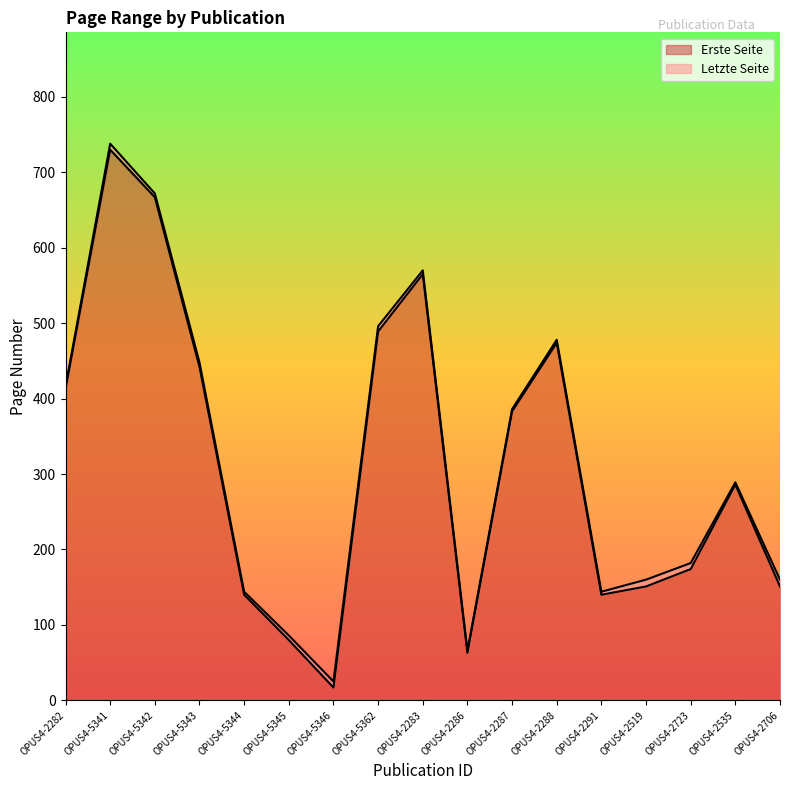

Does the chart have visible grid lines?

No